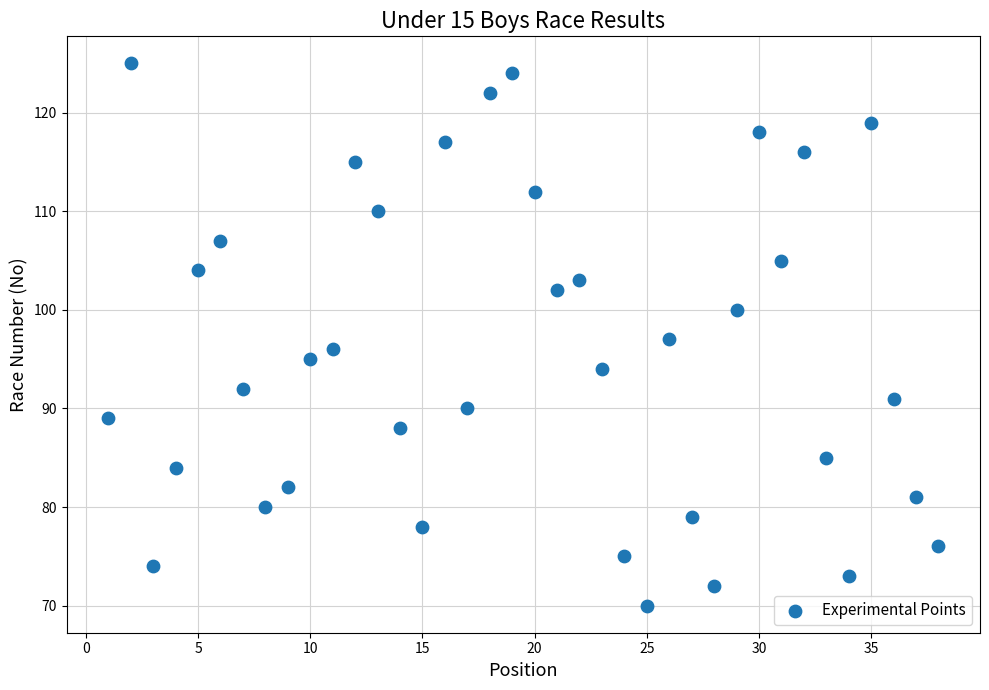

What is the range of X values (max minus min)?

37